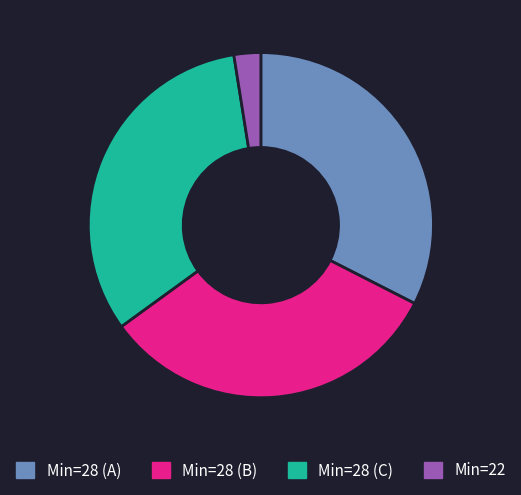

The Min=28 (C) slice represents 32% of the pie. True or false?

True